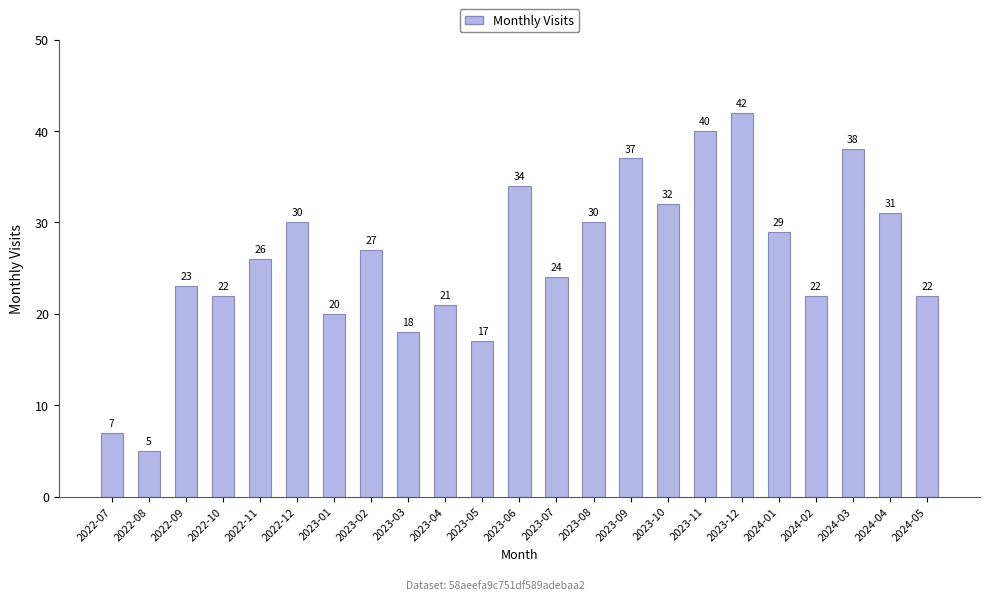

Are the bars grouped side by side (vs. stacked)?

No